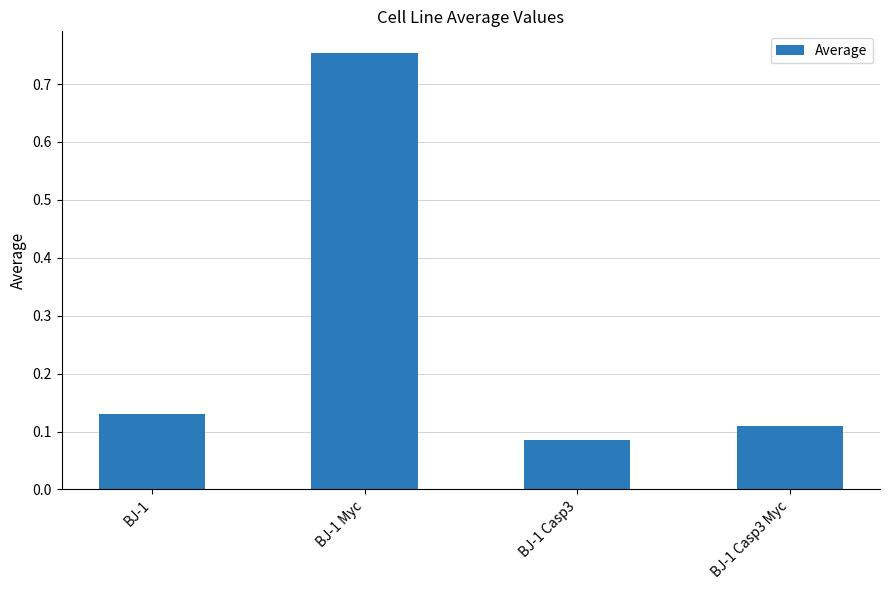

What position from the left is BJ-1?

1